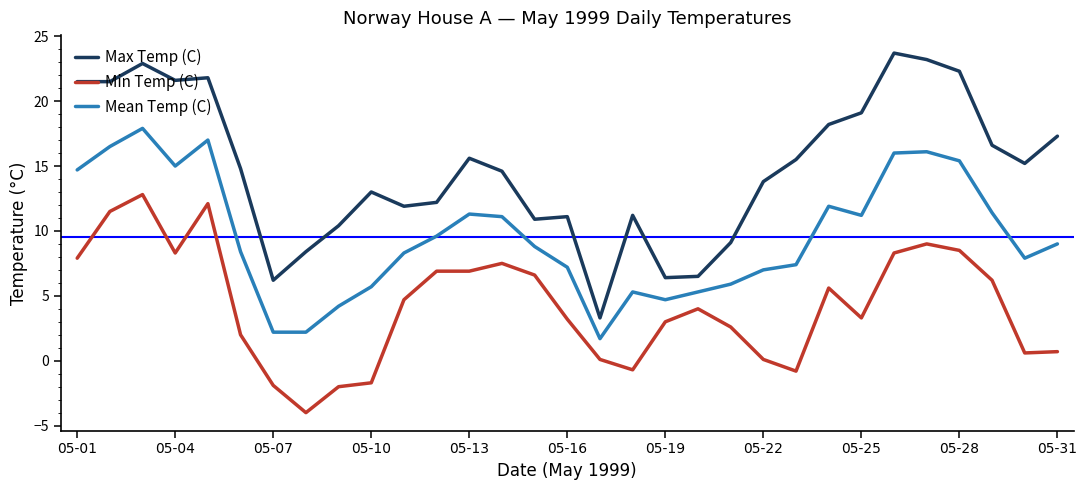

Does the chart have visible grid lines?

No